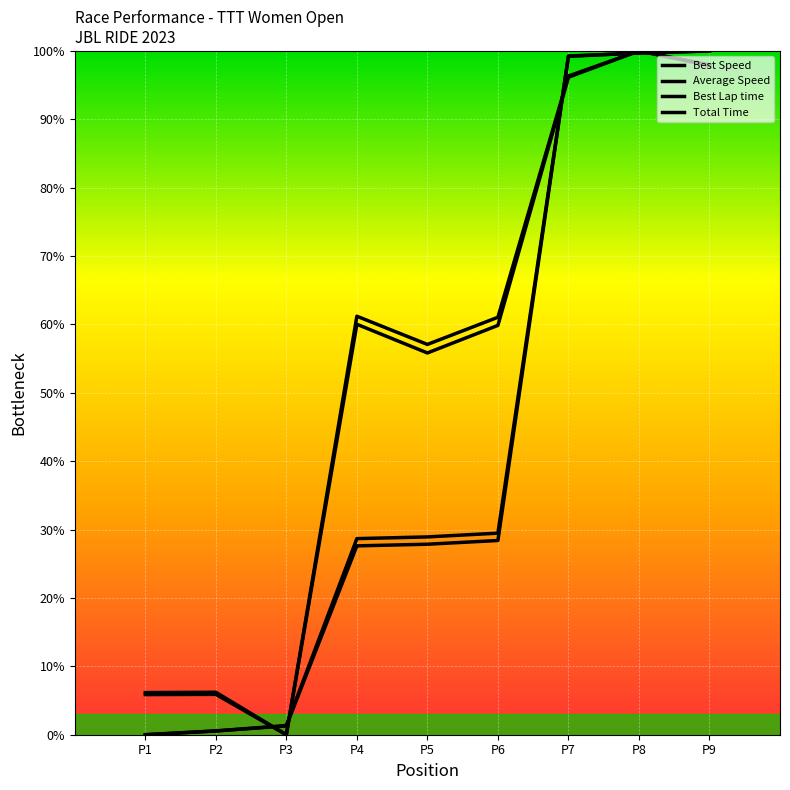

Which series ends up on top after the final intersection of Best Lap time and Average Speed?

Average Speed